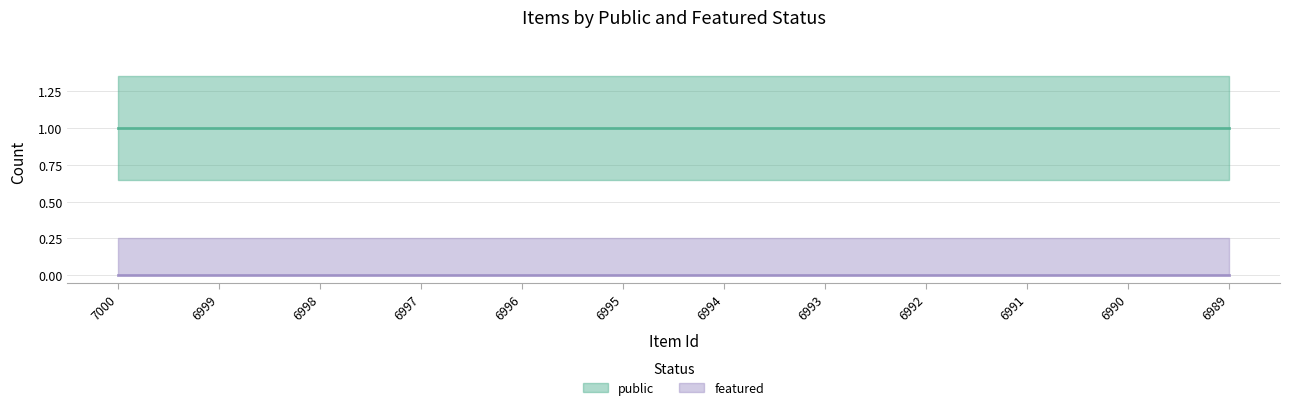

Reading left to right, transcribe all the data shown in this chart.

public: 7000=1	6999=1	6998=1	6997=1	6996=1	6995=1	6994=1	6993=1	6992=1	6991=1	6990=1	6989=1
featured: 7000=0	6999=0	6998=0	6997=0	6996=0	6995=0	6994=0	6993=0	6992=0	6991=0	6990=0	6989=0